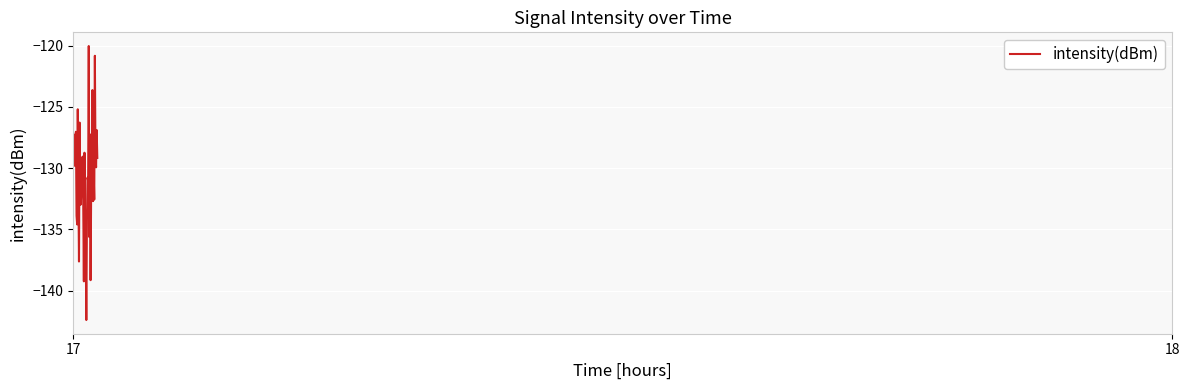

What is the difference between the maximum and minimum values?

22.4